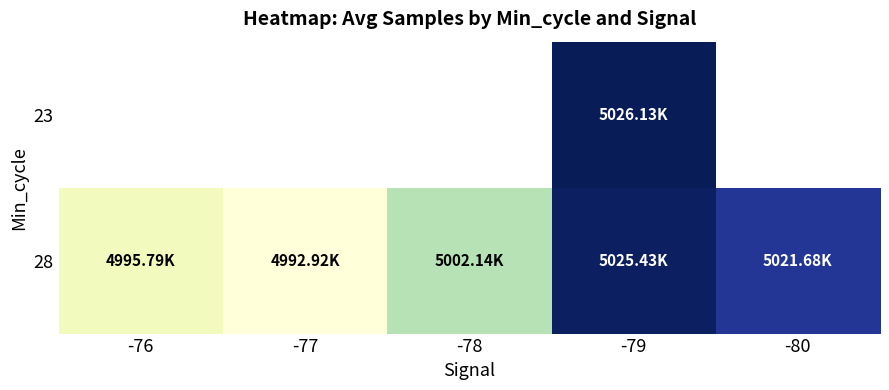

Which label corresponds to the smallest value in the chart?

-77